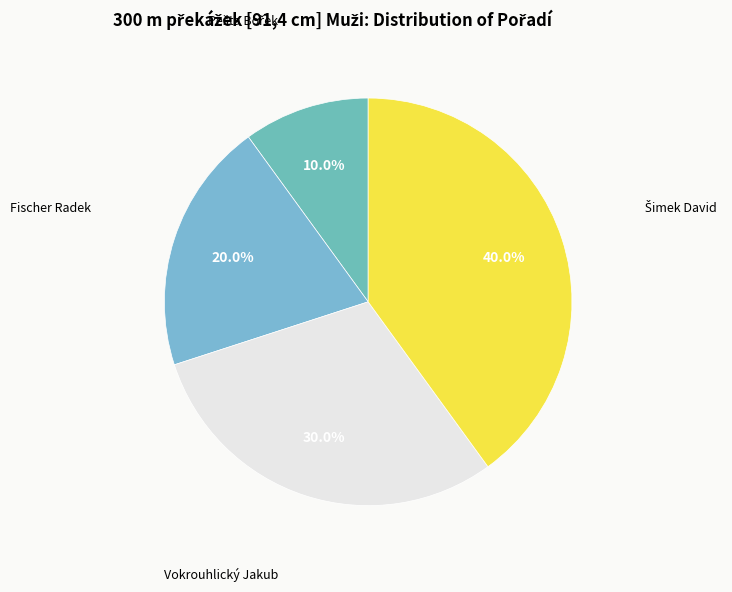

To the nearest percent, what is the difference between the largest and smallest slice percentages?

30%